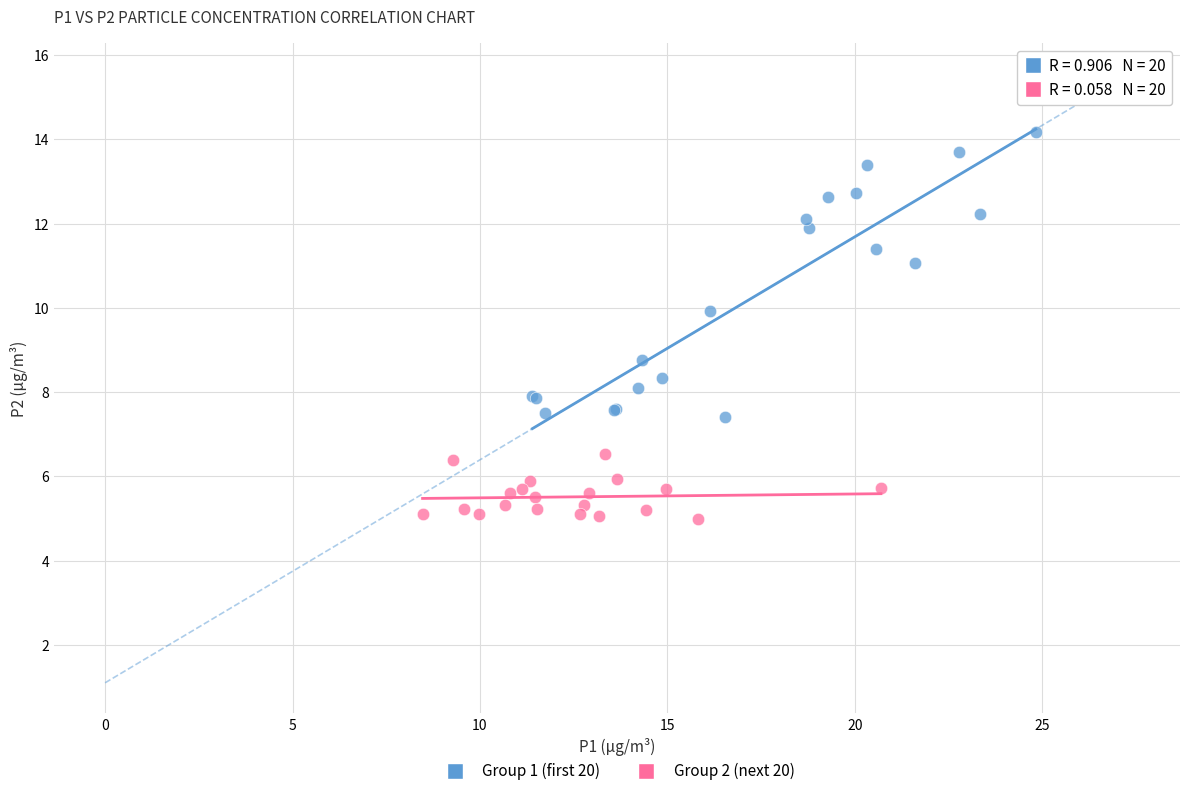

Which series contains the highest Y value?

Group 1 (first 20)